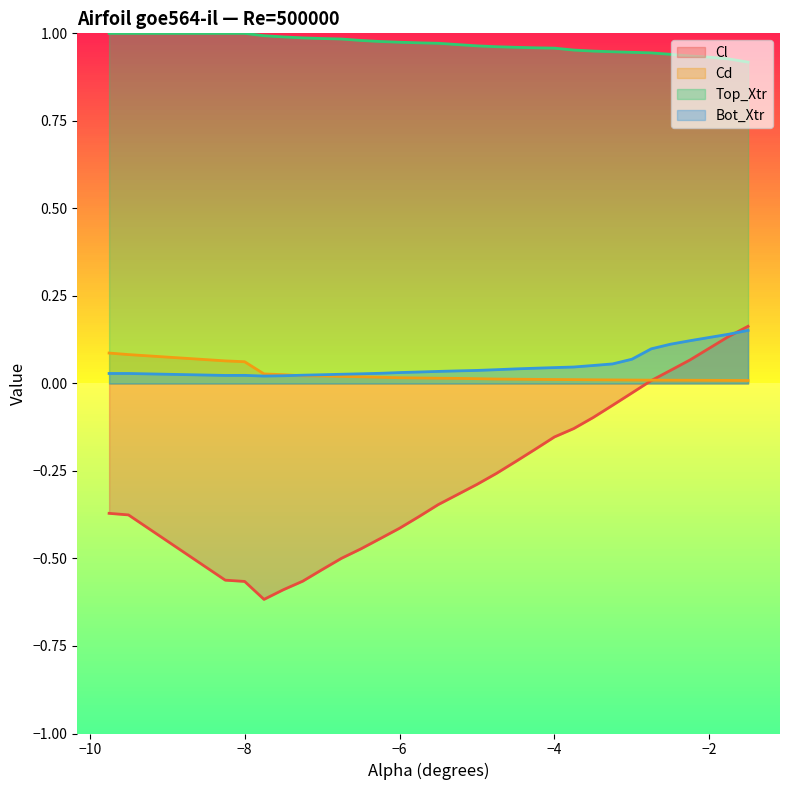

Which series has the largest total across all categories?

Top_Xtr